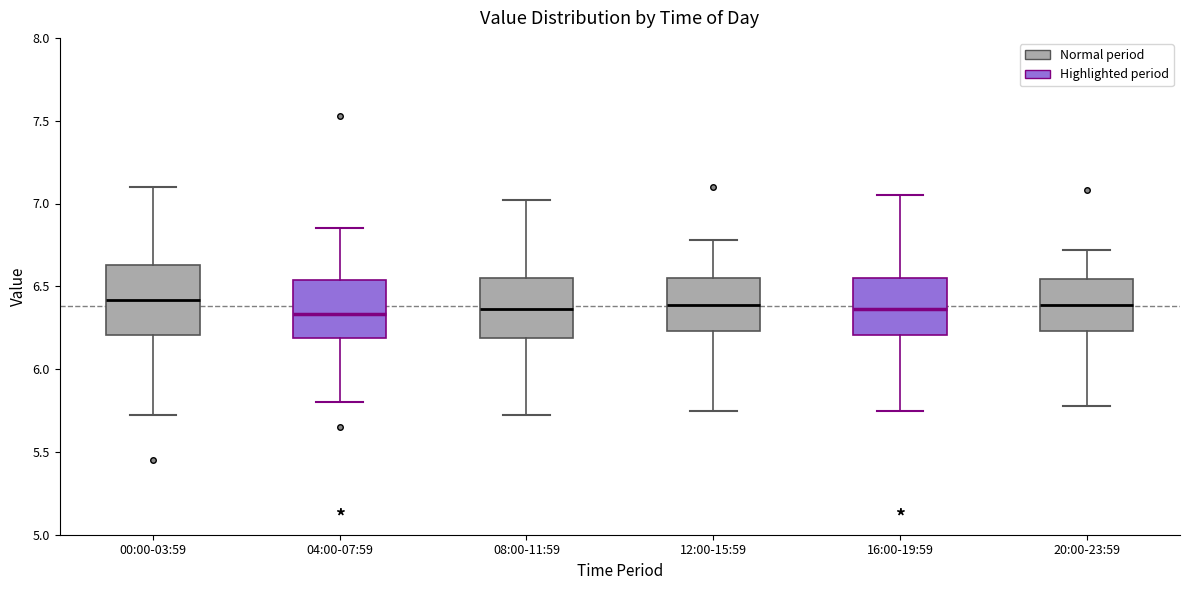

Reading left to right, transcribe this box plot: for each box, give where its median line is, the range the box spans, and where its two whiskers end, as read against the y-axis. The values are not printed on the chart, so give them approximately, as read against the axis.

00:00-03:59: median 6.40, box 6.20 to 6.65, whiskers 5.70 to 7.10
04:00-07:59: median 6.35, box 6.20 to 6.55, whiskers 5.80 to 6.85
08:00-11:59: median 6.35, box 6.20 to 6.55, whiskers 5.70 to 7.00
12:00-15:59: median 6.40, box 6.25 to 6.55, whiskers 5.75 to 6.80
16:00-19:59: median 6.35, box 6.20 to 6.55, whiskers 5.75 to 7.05
20:00-23:59: median 6.40, box 6.25 to 6.55, whiskers 5.80 to 6.70